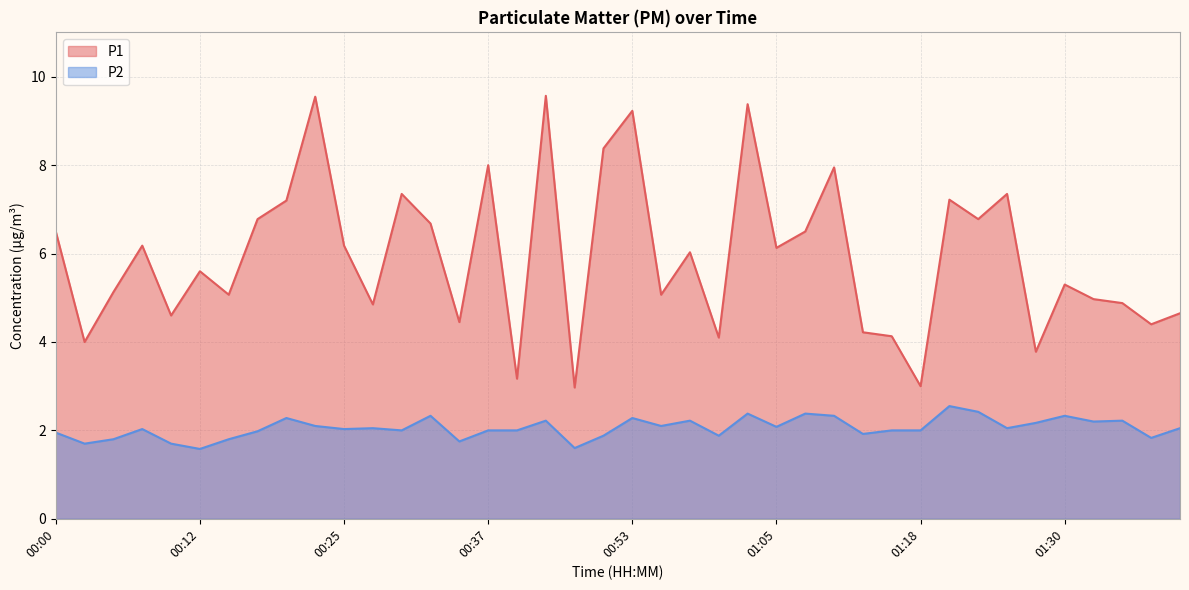

Which label corresponds to the largest value in the chart?

00:42